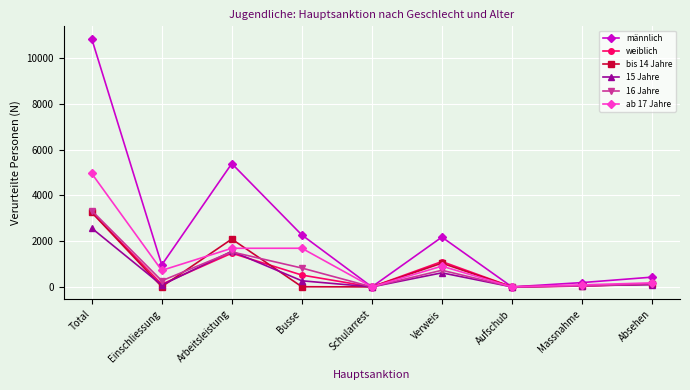

What is the spread (max minus min) of values at Absehen?

330